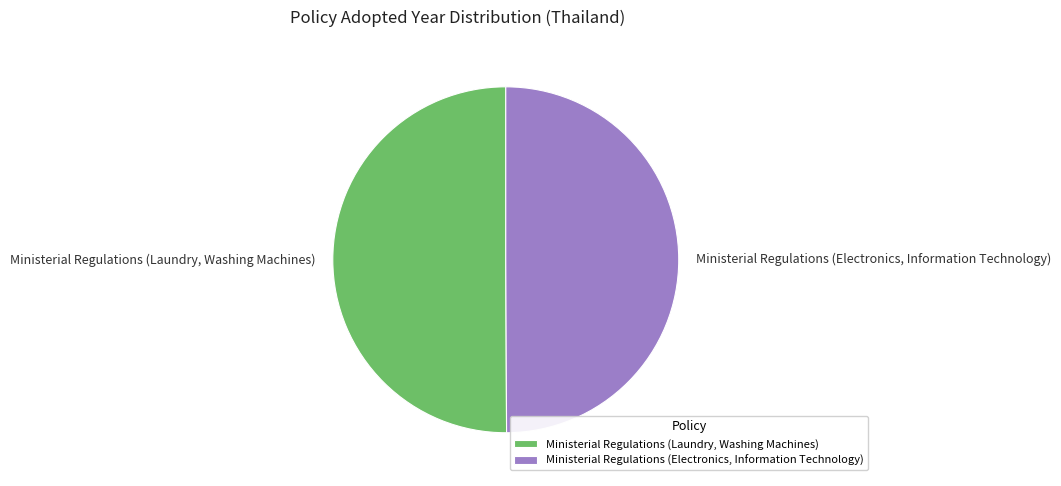

Is the sum of Ministerial Regulations (Laundry, Washing Machines) and Ministerial Regulations (Electronics, Information Technology) greater than half?

Yes